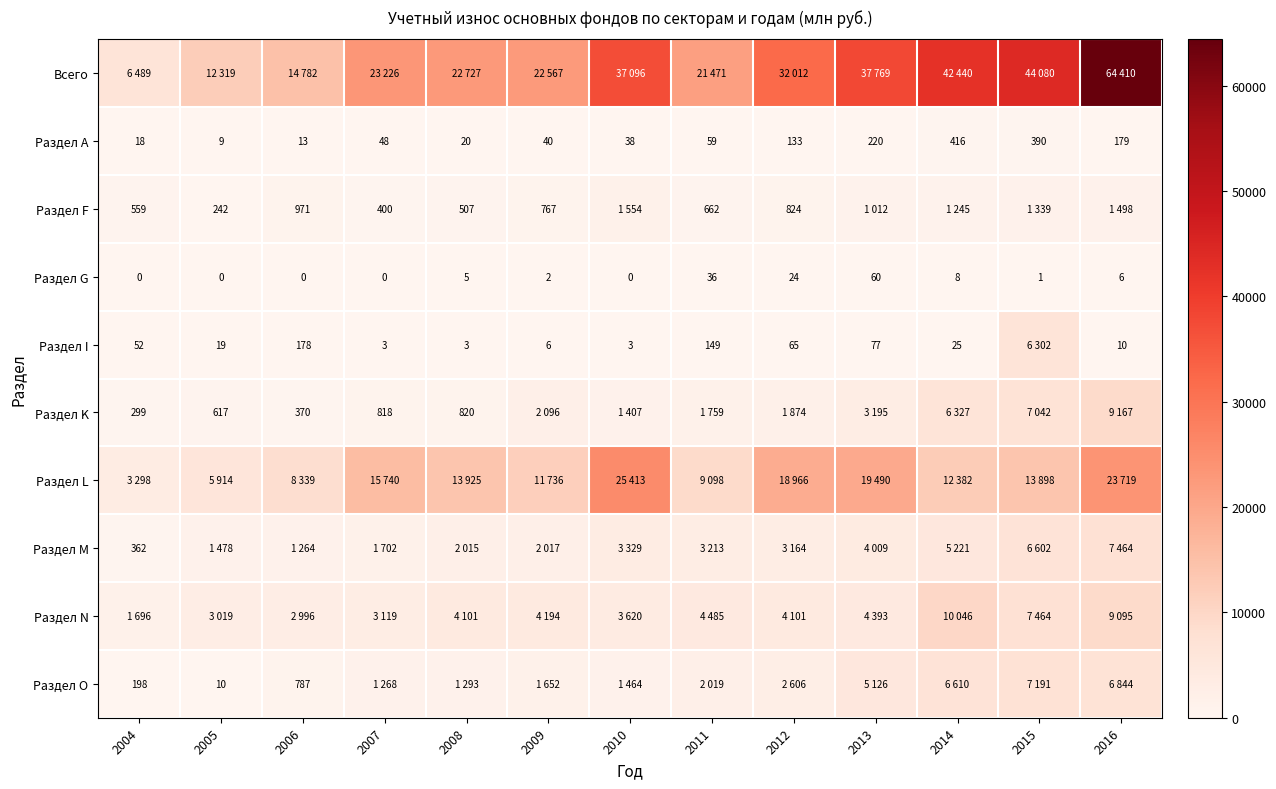

True or false: Раздел K has a value of 411 at 2004.

False